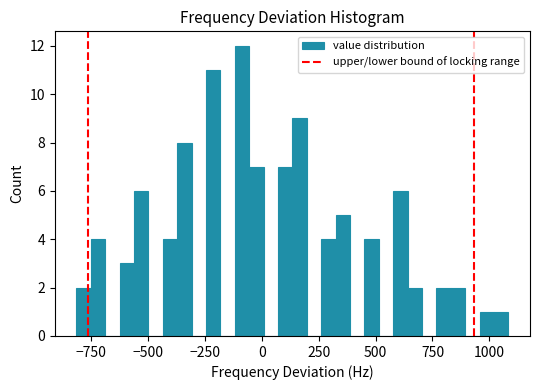

Around what value on the x-axis is the tallest bar? Give the approximate position of its centre, as read against the axis.

-100